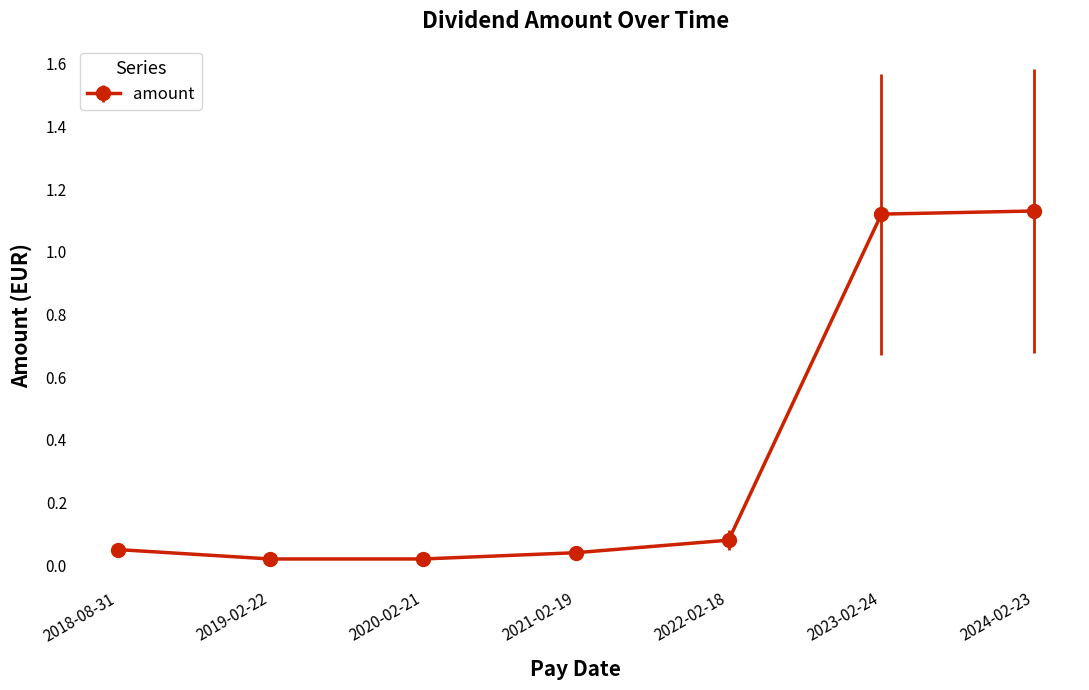

Does the chart display data point markers on the line(s)?

Yes